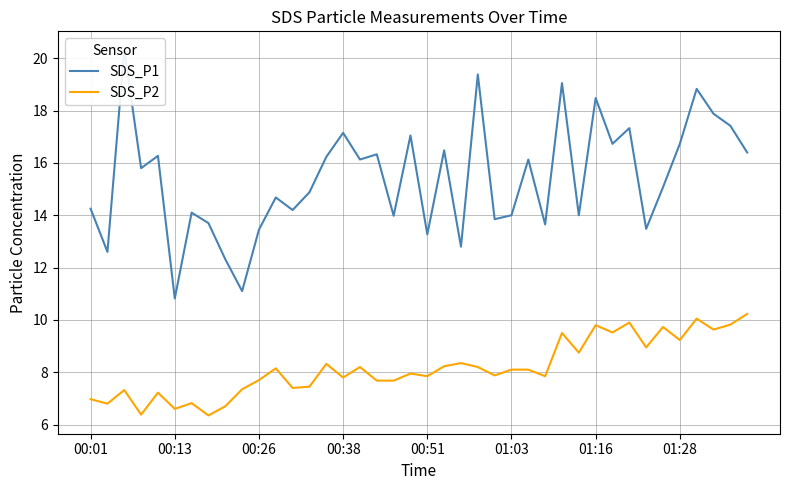

What is the total value across all series at 11?

22.8